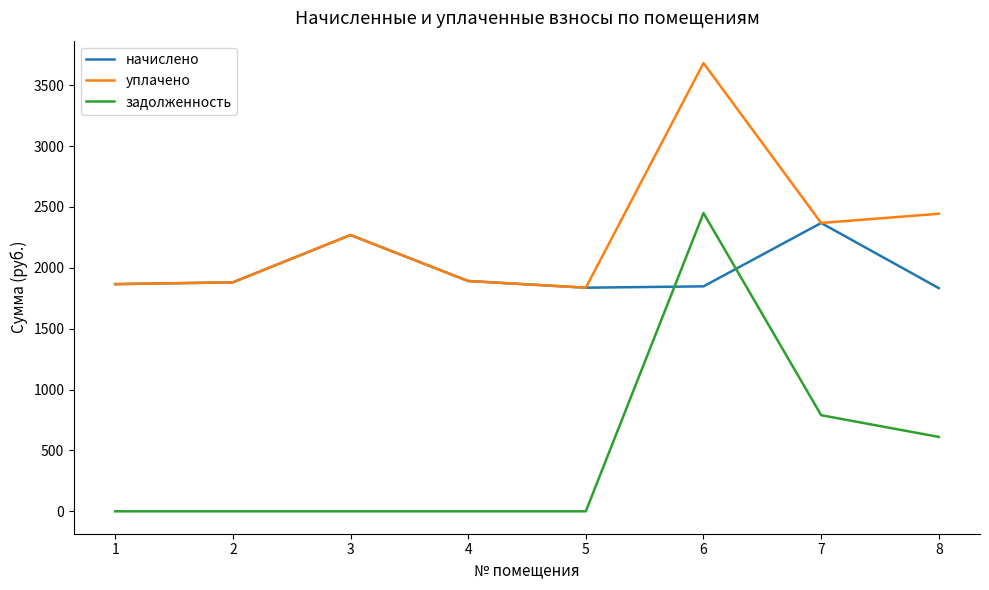

At how many categories does at least one series exceed 1813?

8